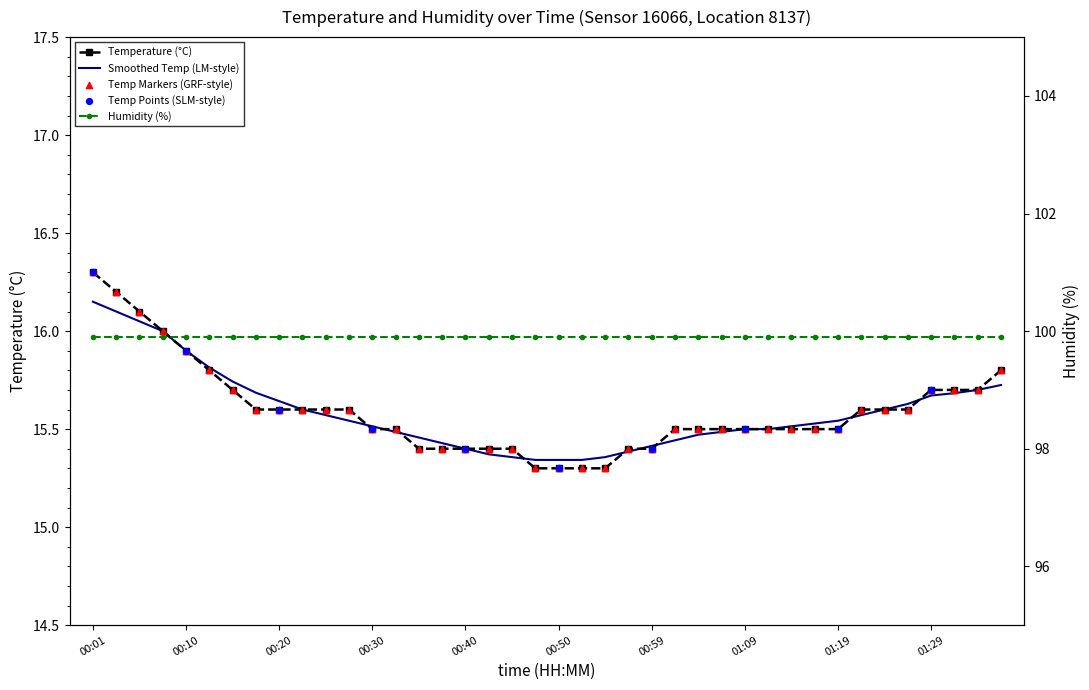

What is the ratio of the value at 01:34 to the value at 00:45?

1.0